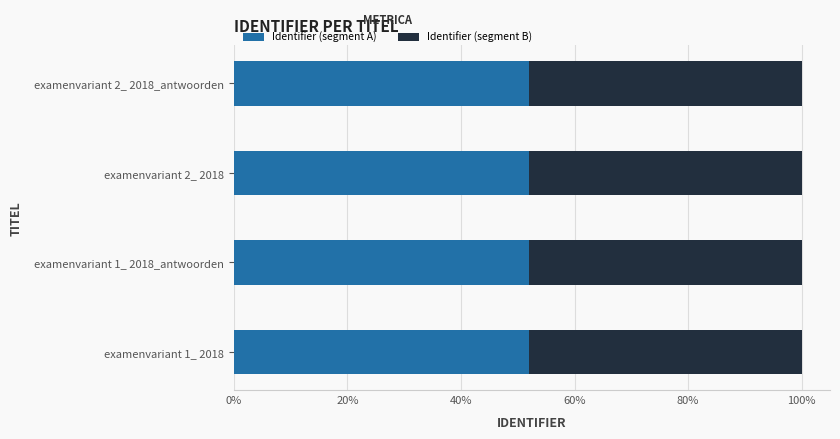

Reading left to right, what are all the values shown in this chart?

Identifier (segment A): 2645493.2	2645497.4	2645493.8	2645497.9
Identifier (segment B): 2441993.8	2441997.6	2441994.2	2441998.1